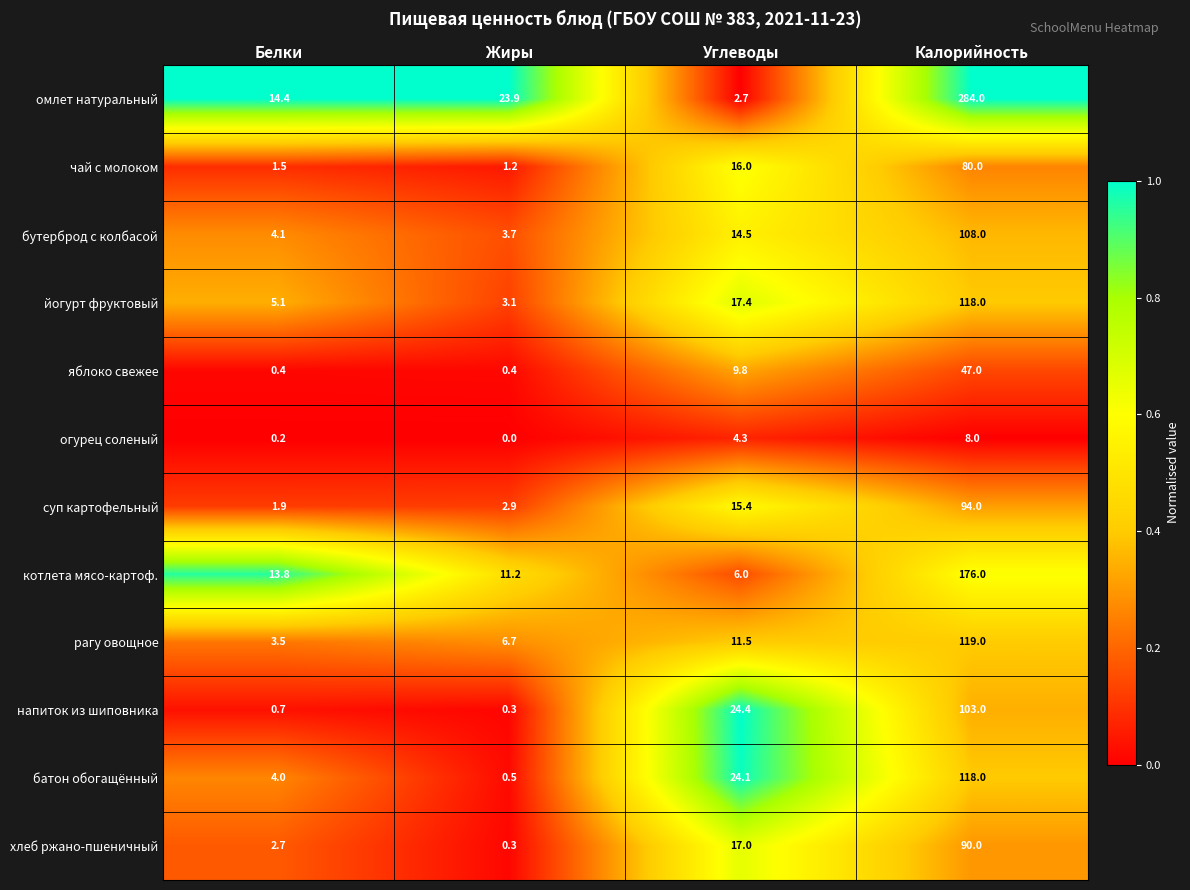

How many data points does each series have?

4